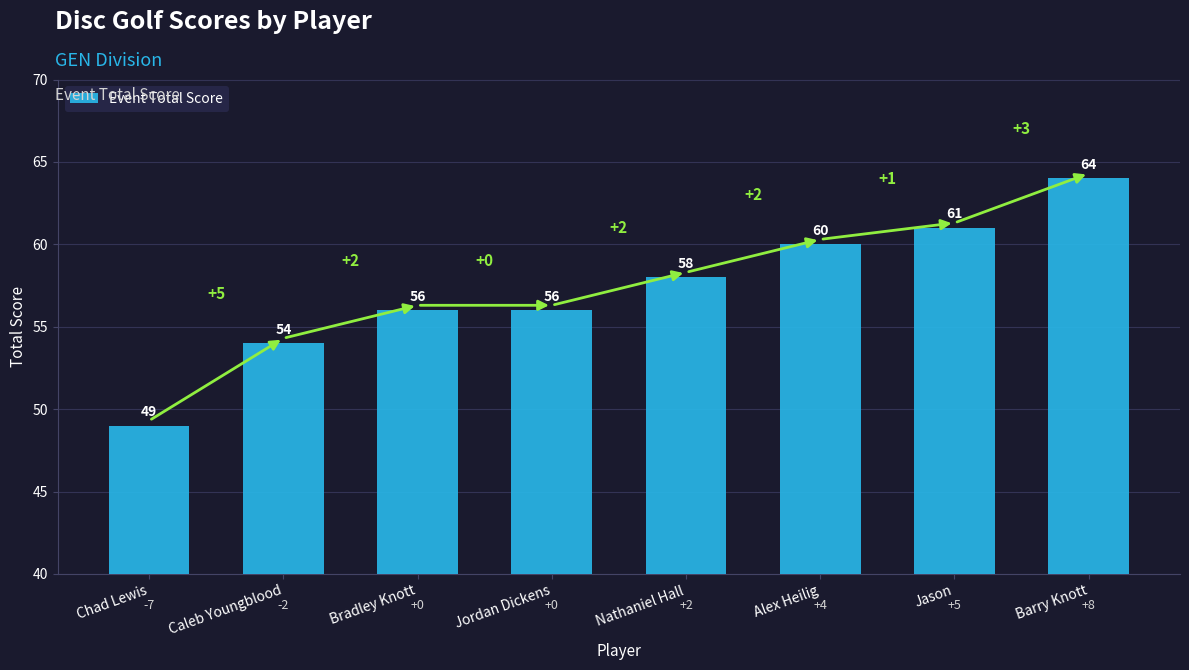

What is the value of the 2nd bar from the left?

54